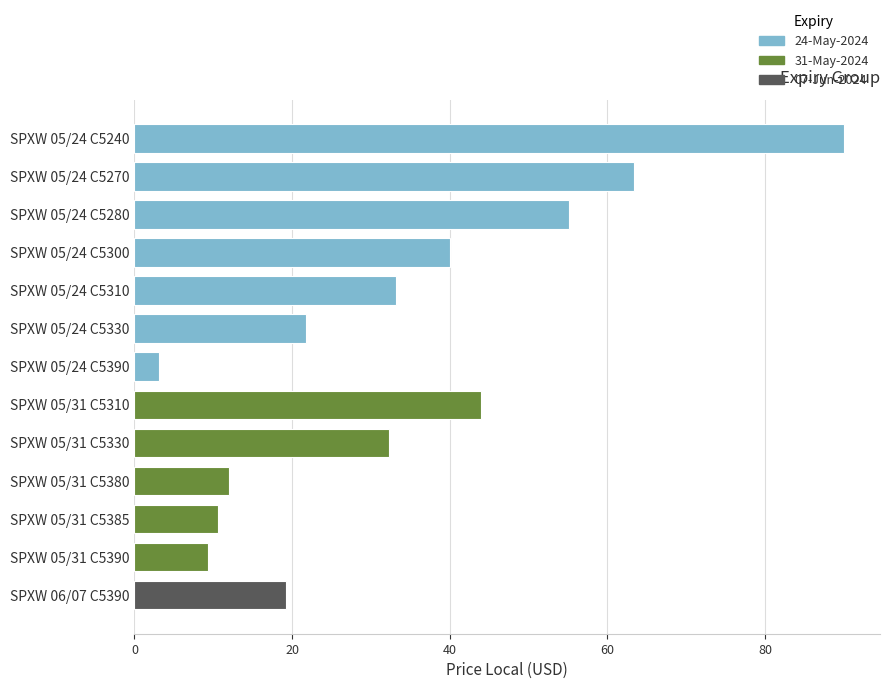

Reading left to right, extract all data points from this chart.

price_local=90.1	1=63.4	2=55.1	3=40.0	4=33.2	5=21.7	6=3.1	7=44.0	8=32.3	9=12.0	10=10.6	11=9.3	12=19.2